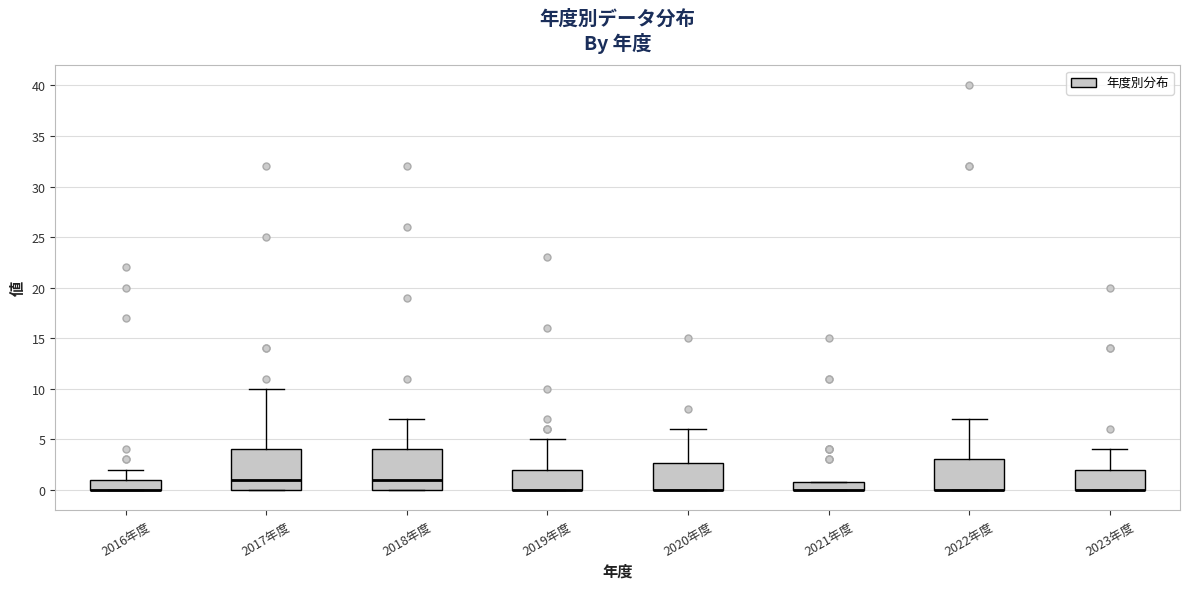

Reading left to right, transcribe this box plot: for each box, give where its median line is, the range the box spans, and where its two whiskers end, as read against the y-axis. The values are not printed on the chart, so give them approximately, as read against the axis.

2016年度: median 0.0 (drawn on the box's lower edge), box 0.0 to 1.0, whiskers 0.0 to 2.0
2017年度: median 1.0, box 0.0 to 4.0, whiskers 0.0 to 10.0
2018年度: median 1.0, box 0.0 to 4.0, whiskers 0.0 to 7.0
2019年度: median 0.0 (drawn on the box's lower edge), box 0.0 to 2.0, whiskers 0.0 to 5.0
2020年度: median 0.0 (drawn on the box's lower edge), box 0.0 to 2.5, whiskers 0.0 to 6.0
2021年度: median 0.0 (drawn on the box's lower edge), box 0.0 to 1.0, whiskers 0.0 to 1.0
2022年度: median 0.0 (drawn on the box's lower edge), box 0.0 to 3.0, whiskers 0.0 to 7.0
2023年度: median 0.0 (drawn on the box's lower edge), box 0.0 to 2.0, whiskers 0.0 to 4.0